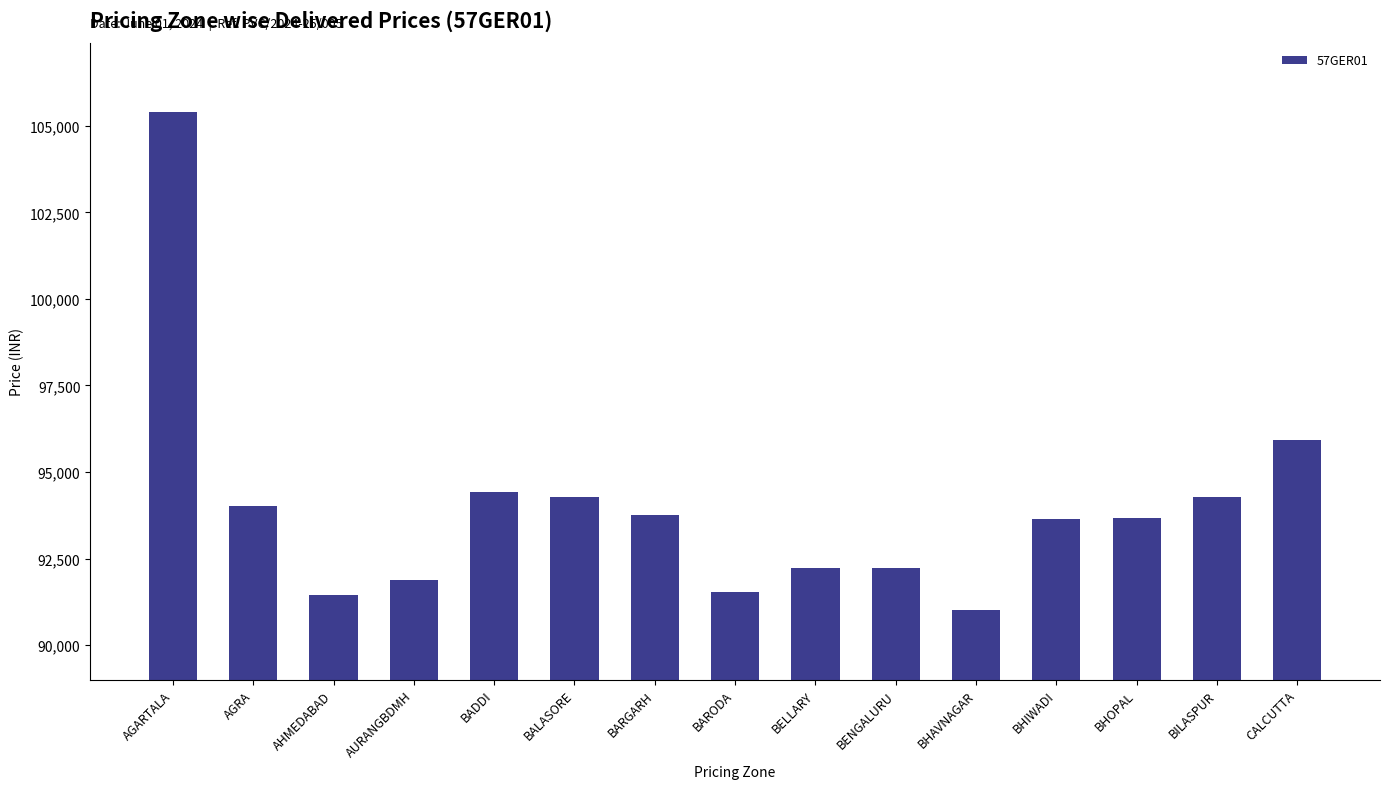

How many distinct data groups are displayed?

1